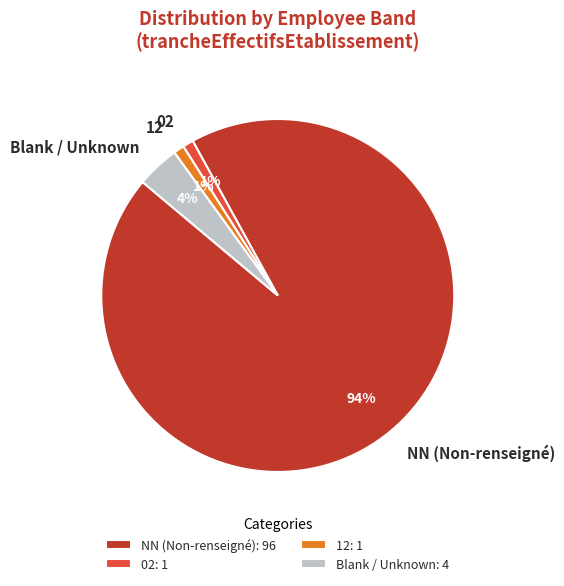

True or false: NN (Non-renseigné) accounts for 82% of the total.

False